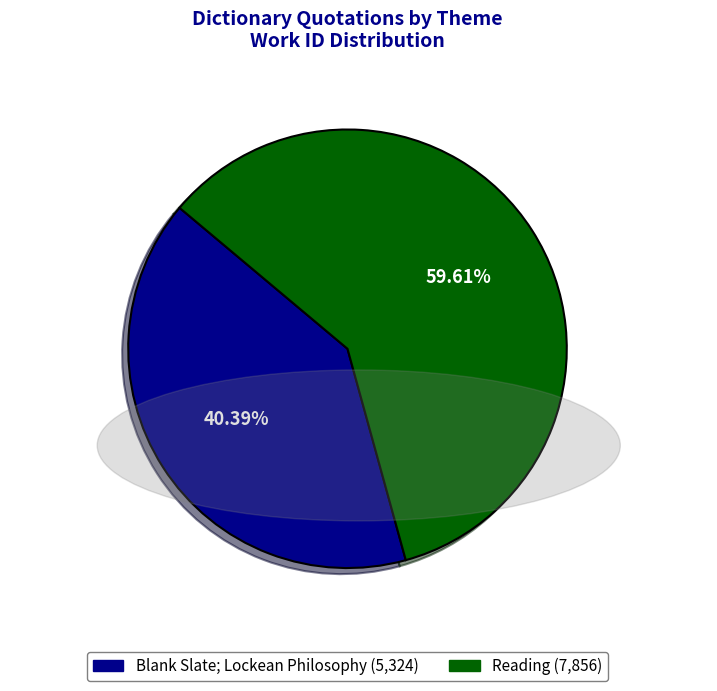

Rank the categories by value from lowest to highest.

Blank Slate; Lockean Philosophy, Reading